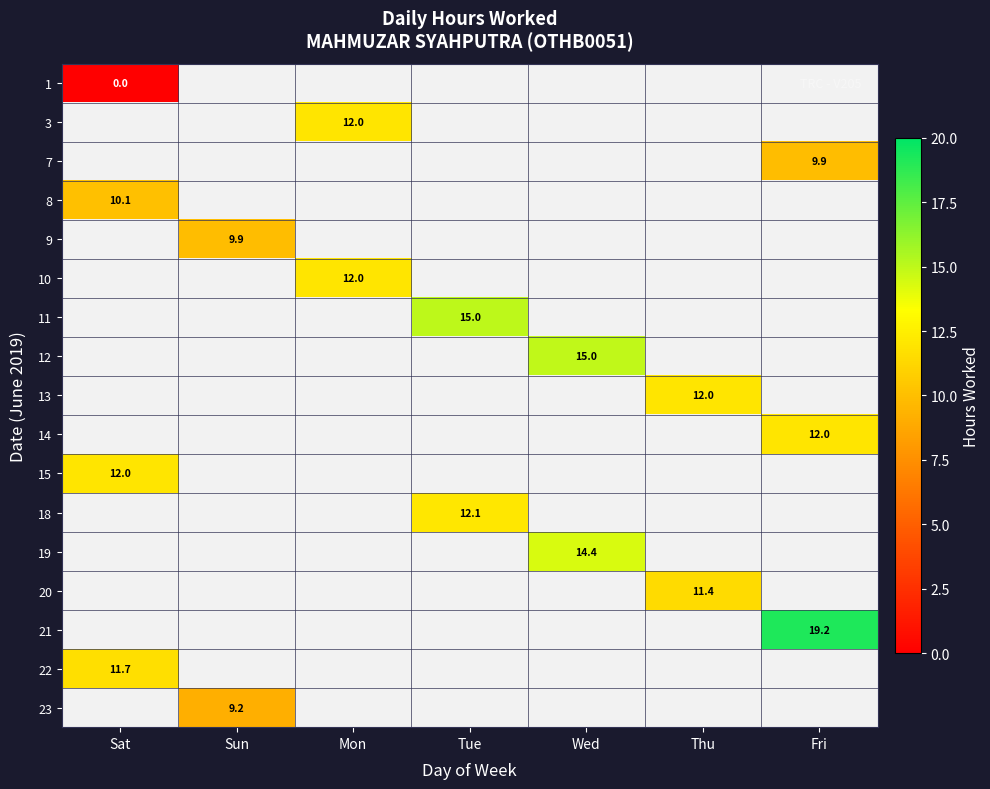

Is it true that 15 equals 12.0 at Sat?

True